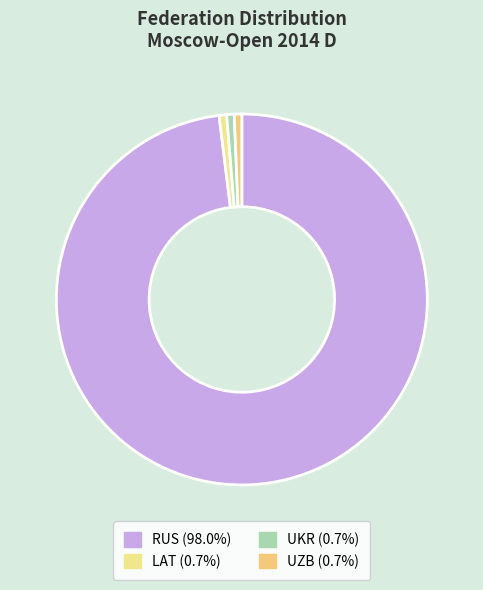

What is the ratio of the value at UZB to the value at LAT?

1.0